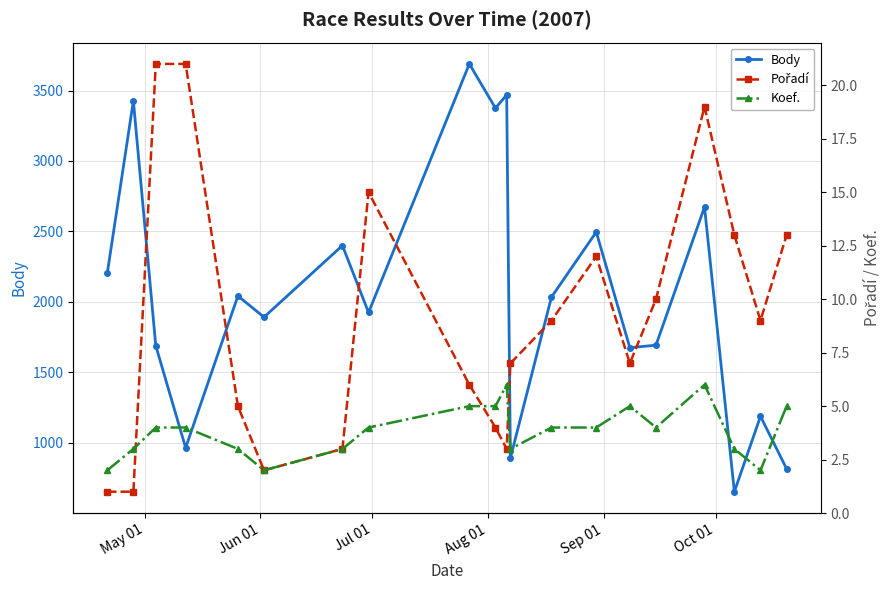

True or false: Body has more than 2 interior local peaks.

True